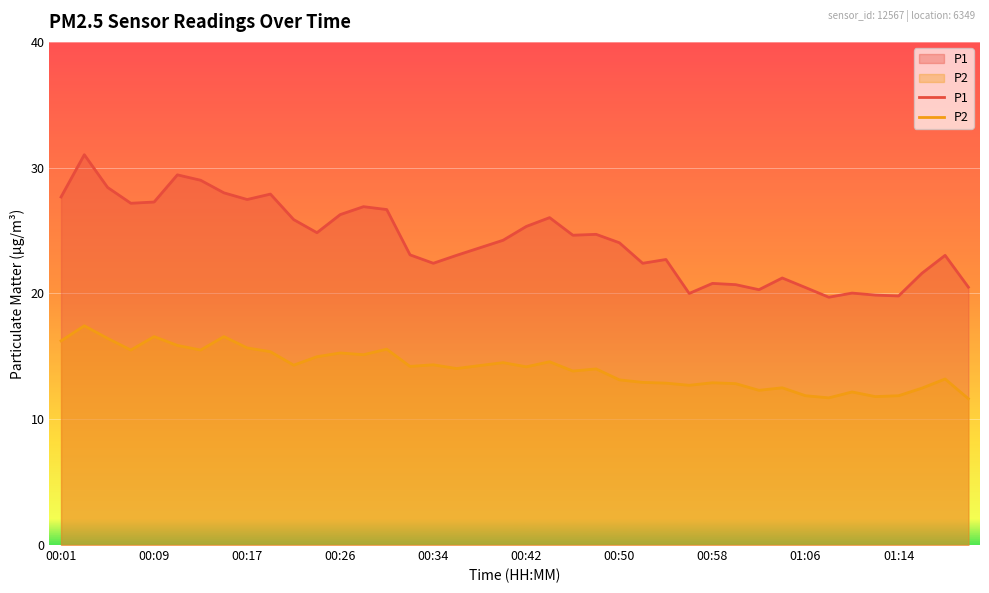

How many values in the P1 series exceed 24?

21